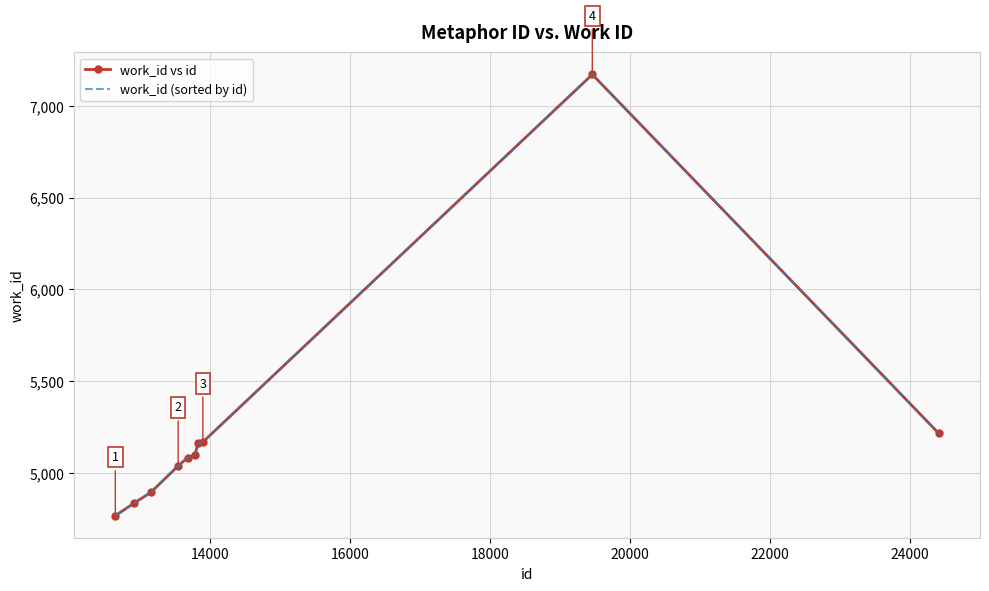

True or false: work_id vs id and work_id (sorted by id) cross at least once.

False